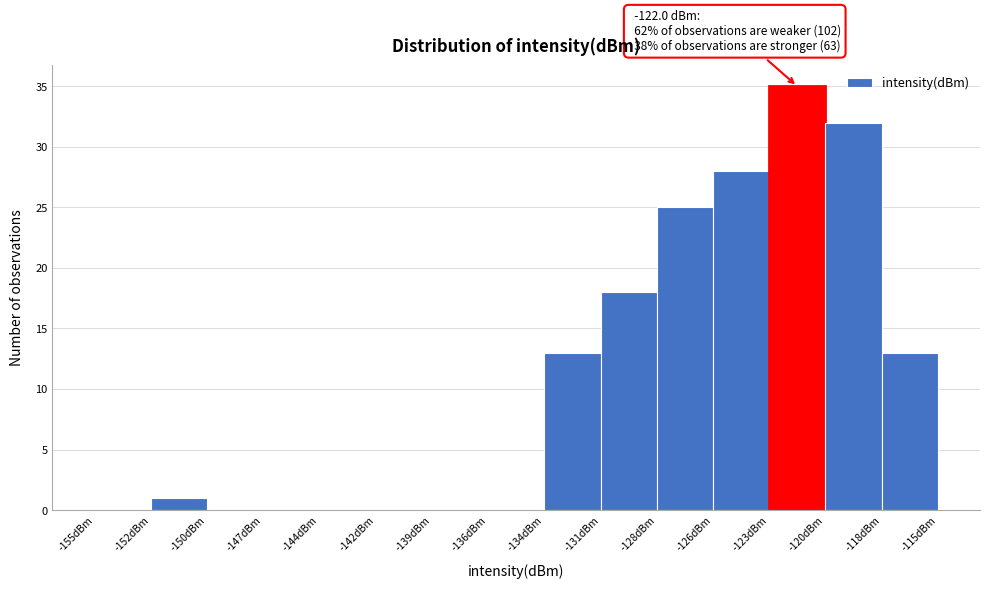

Over which range of the x-axis is the bar tallest?

-123.0 to -120.5